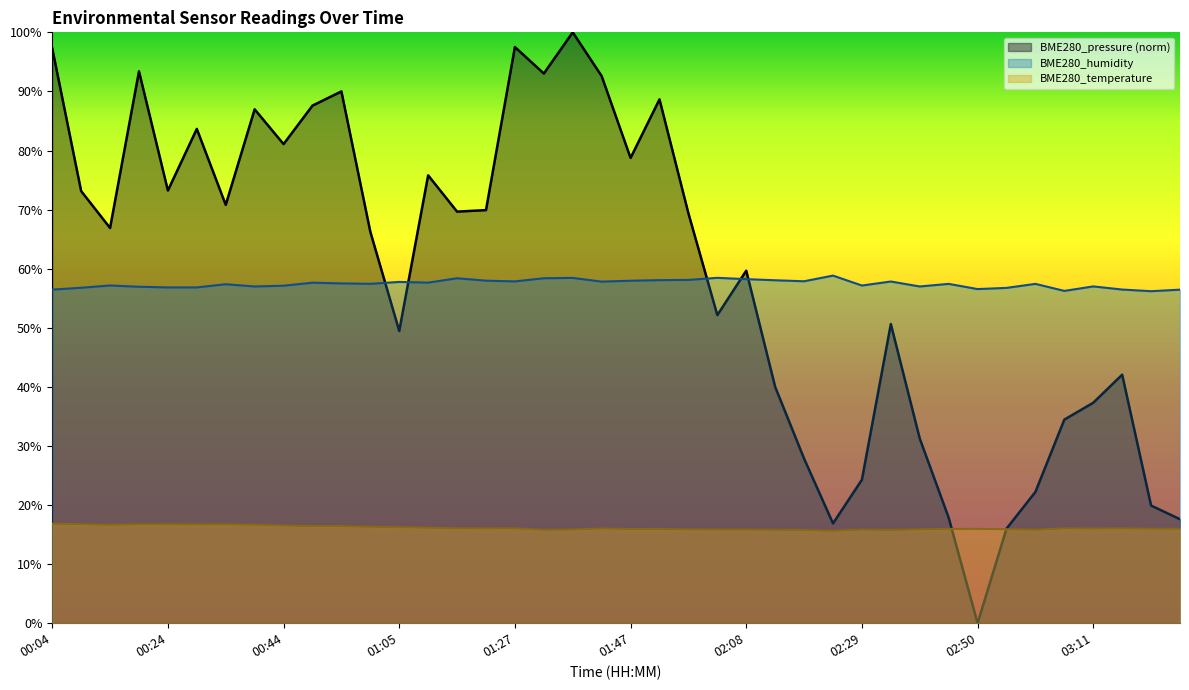

Reading left to right, transcribe all the data shown in this chart.

BME280_temperature: 00:04=16.8	00:09=16.8	00:14=16.6	00:19=16.7	00:24=16.7	00:29=16.7	00:34=16.7	00:39=16.6	00:44=16.5	00:50=16.4	00:55=16.4	01:00=16.3	01:05=16.2	01:11=16.1	01:16=16.1	01:21=16.0	01:27=16.0	01:32=15.8	01:37=15.8	01:42=16.0	01:47=15.9	01:53=15.9	01:58=15.9	02:03=15.8	02:08=15.8	02:13=15.8	02:19=15.8	02:24=15.6	02:29=15.8	02:34=15.8	02:39=15.9	02:45=16.0	02:50=16.0	02:56=15.9	03:01=15.8	03:06=16.0	03:11=16.0	03:16=16.0	03:21=16.0	03:26=16.0
BME280_humidity: 00:04=56.5	00:09=56.8	00:14=57.2	00:19=56.9	00:24=56.8	00:29=56.8	00:34=57.4	00:39=57.0	00:44=57.1	00:50=57.6	00:55=57.5	01:00=57.4	01:05=57.8	01:11=57.6	01:16=58.4	01:21=58.0	01:27=57.9	01:32=58.4	01:37=58.4	01:42=57.8	01:47=58.0	01:53=58.1	01:58=58.1	02:03=58.5	02:08=58.2	02:13=58.0	02:19=57.9	02:24=58.8	02:29=57.1	02:34=57.8	02:39=57.0	02:45=57.4	02:50=56.5	02:56=56.8	03:01=57.4	03:06=56.2	03:11=57.0	03:16=56.5	03:21=56.2	03:26=56.5
BME280_pressure_norm: 00:04=97.3	00:09=73.1	00:14=66.9	00:19=93.4	00:24=73.2	00:29=83.7	00:34=70.8	00:39=87.0	00:44=81.1	00:50=87.6	00:55=90.0	01:00=66.3	01:05=49.5	01:11=75.8	01:16=69.7	01:21=69.9	01:27=97.5	01:32=93.0	01:37=100.0	01:42=92.6	01:47=78.7	01:53=88.7	01:58=69.4	02:03=52.1	02:08=59.7	02:13=40.0	02:19=27.9	02:24=16.9	02:29=24.3	02:34=50.6	02:39=31.3	02:45=17.9	02:50=0.0	02:56=16.0	03:01=22.2	03:06=34.5	03:11=37.3	03:16=42.1	03:21=19.9	03:26=17.6